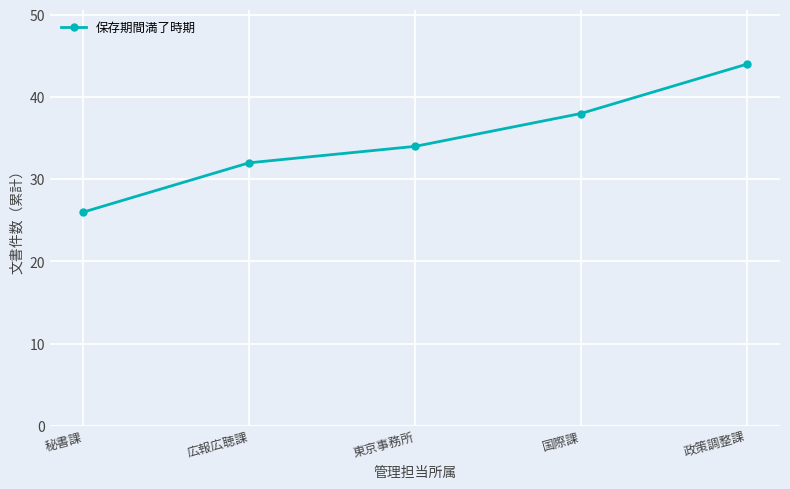

List the labels in order of value, largest first.

政策調整課, 国際課, 東京事務所, 広報広聴課, 秘書課